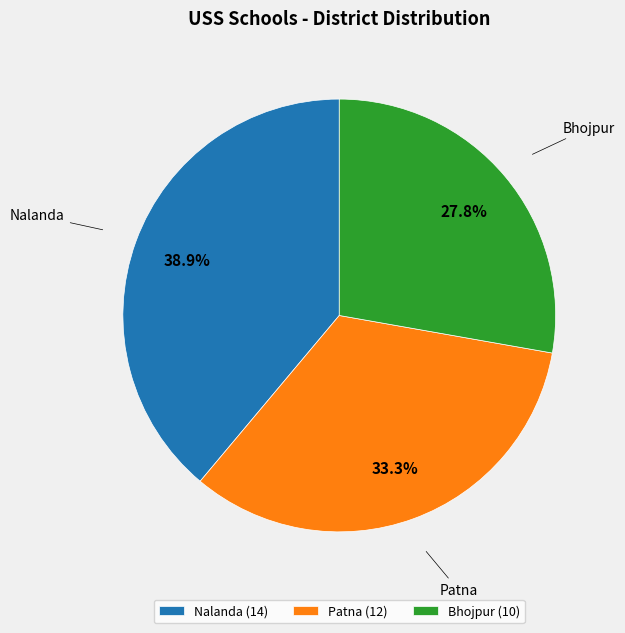

Which has a higher value, Nalanda or Bhojpur?

Nalanda